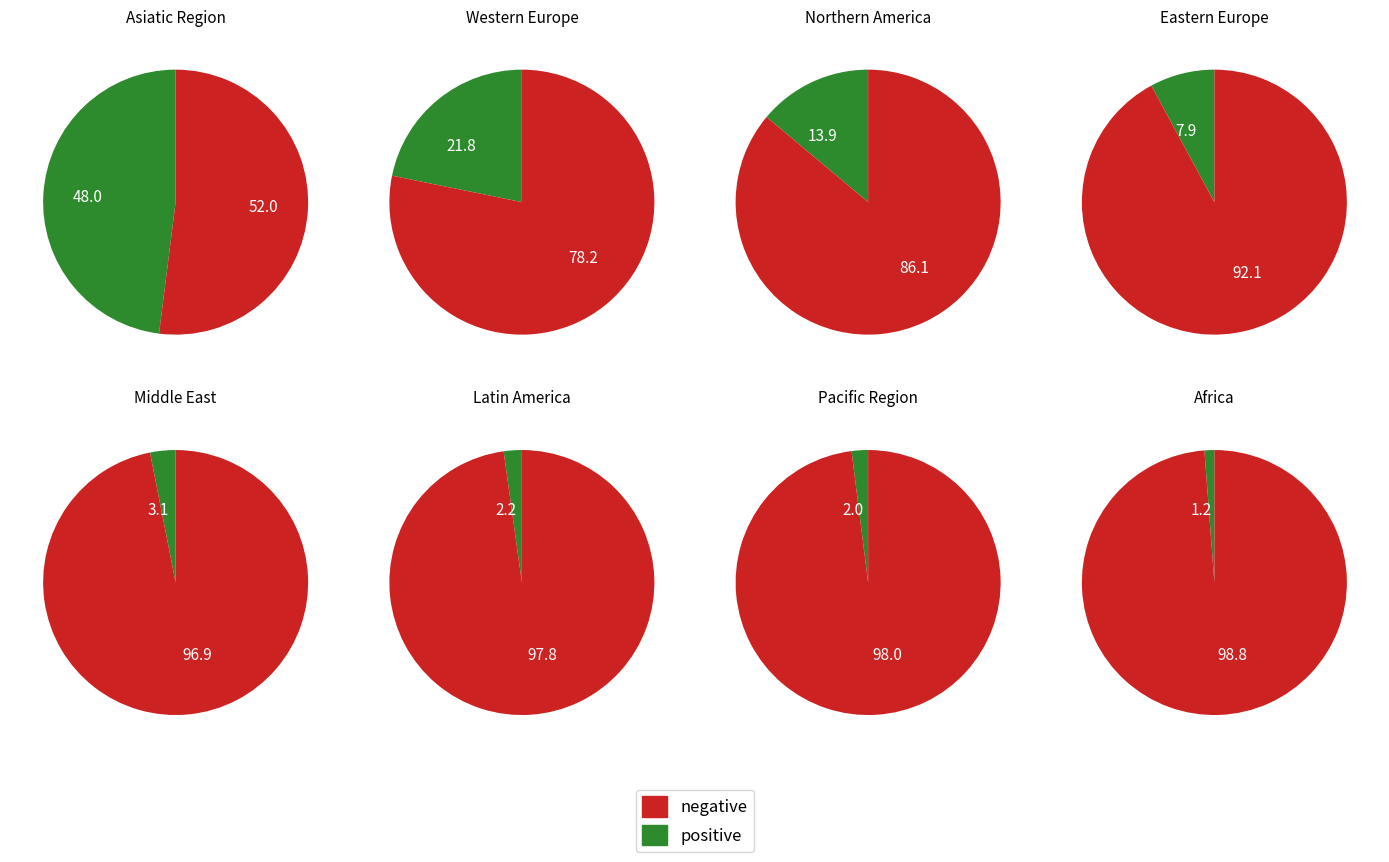

The Eastern Europe slice represents 12% of the pie. True or false?

True